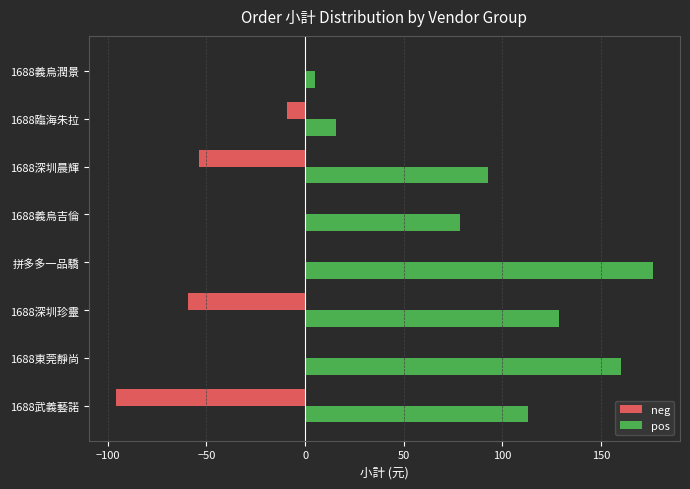

Is the value of pos at 1688義烏潤景 greater than the value of neg at 1688臨海朱拉?

Yes